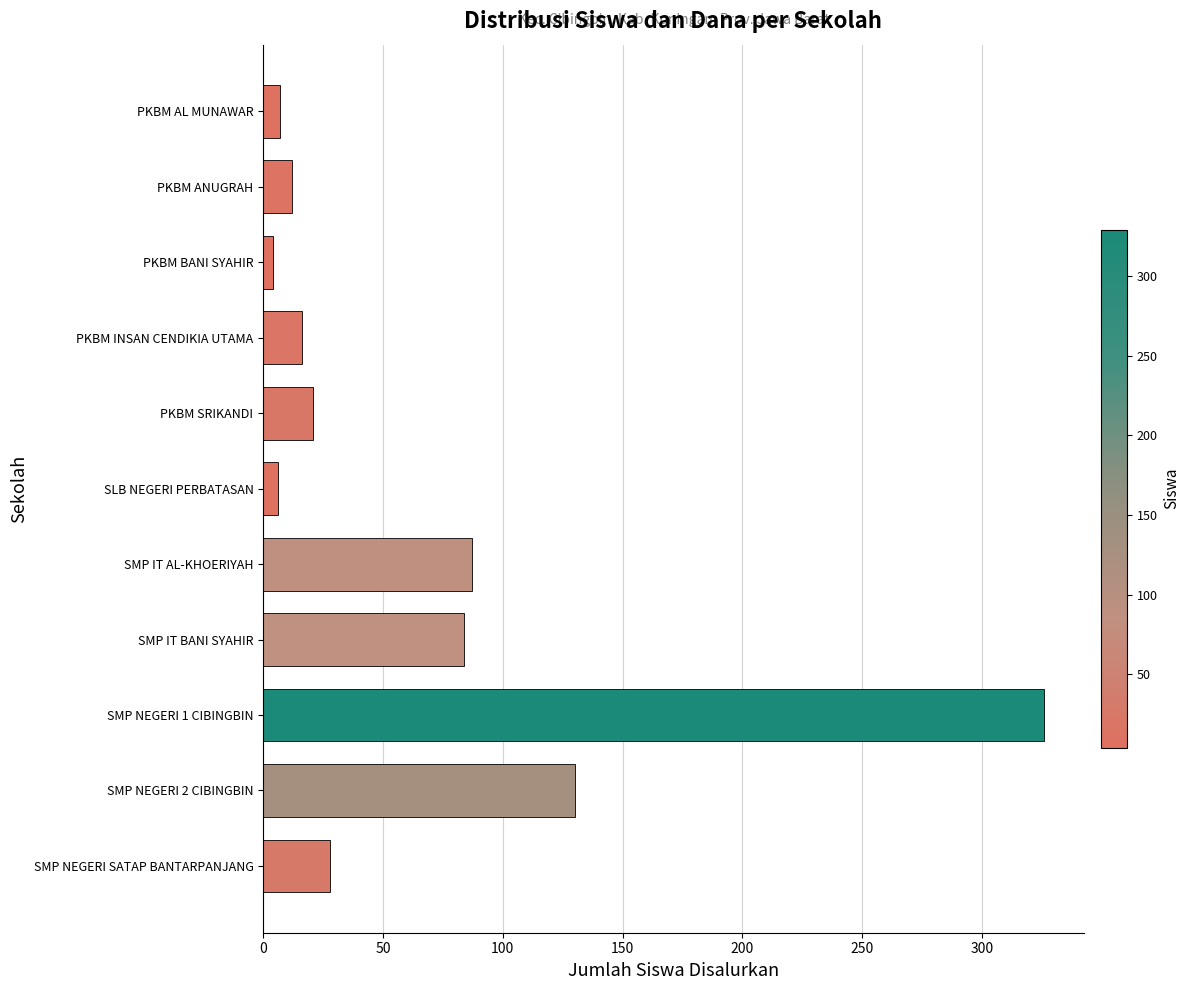

What is the sum of all values?

721